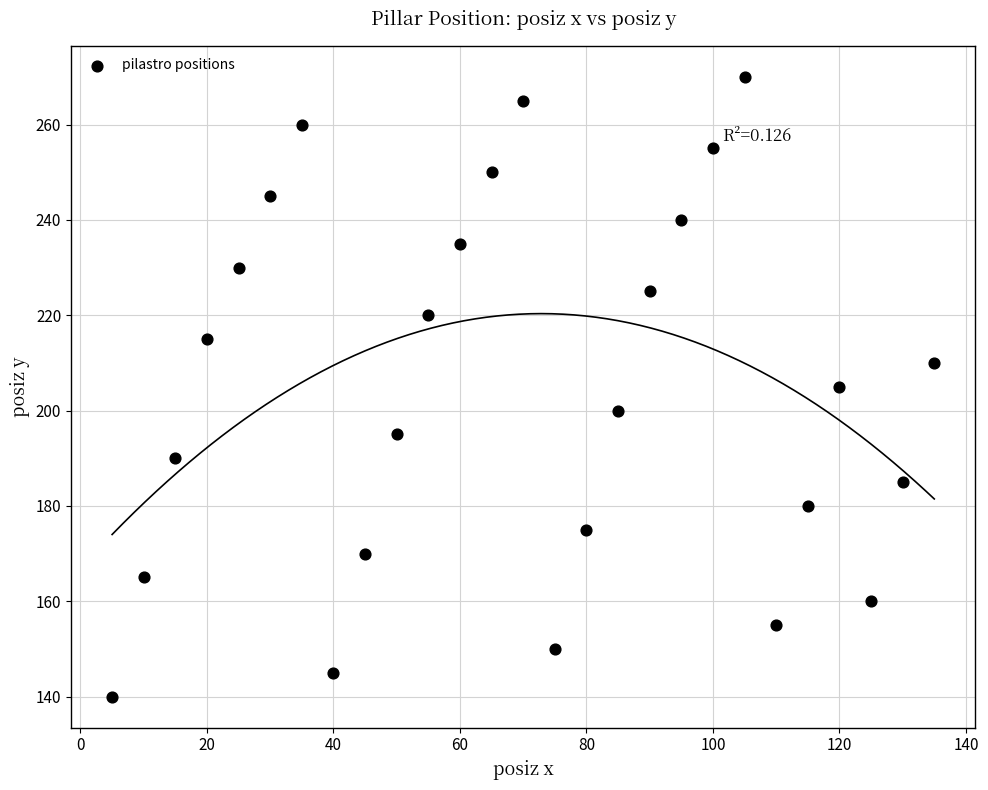

What is the range of Y values (max minus min)?

130